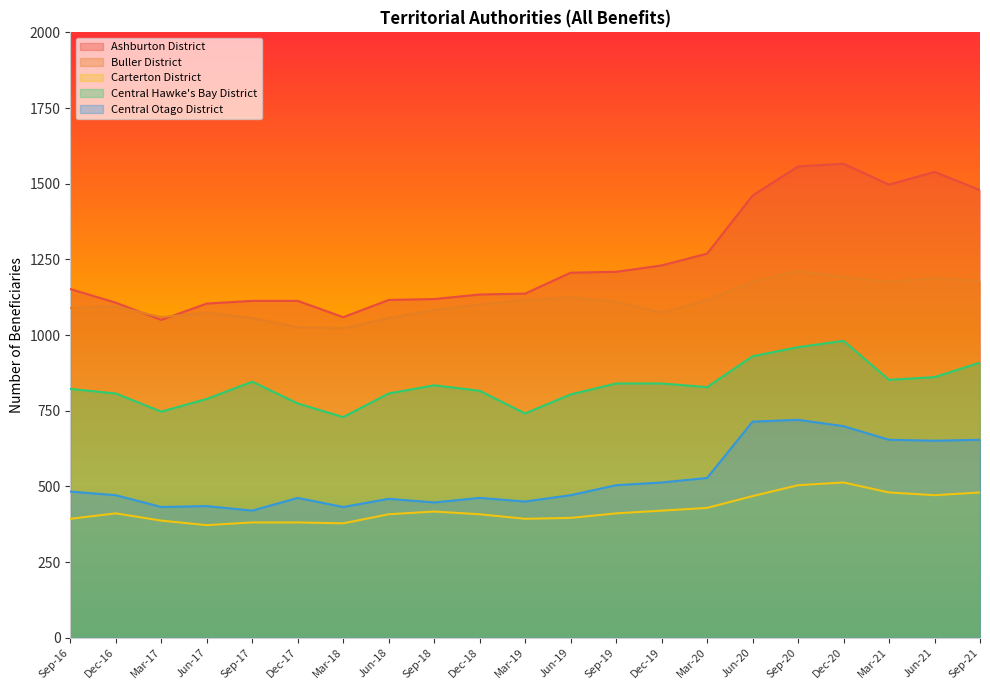

What is the value of the Central Otago District point at the 3rd from the left?

432